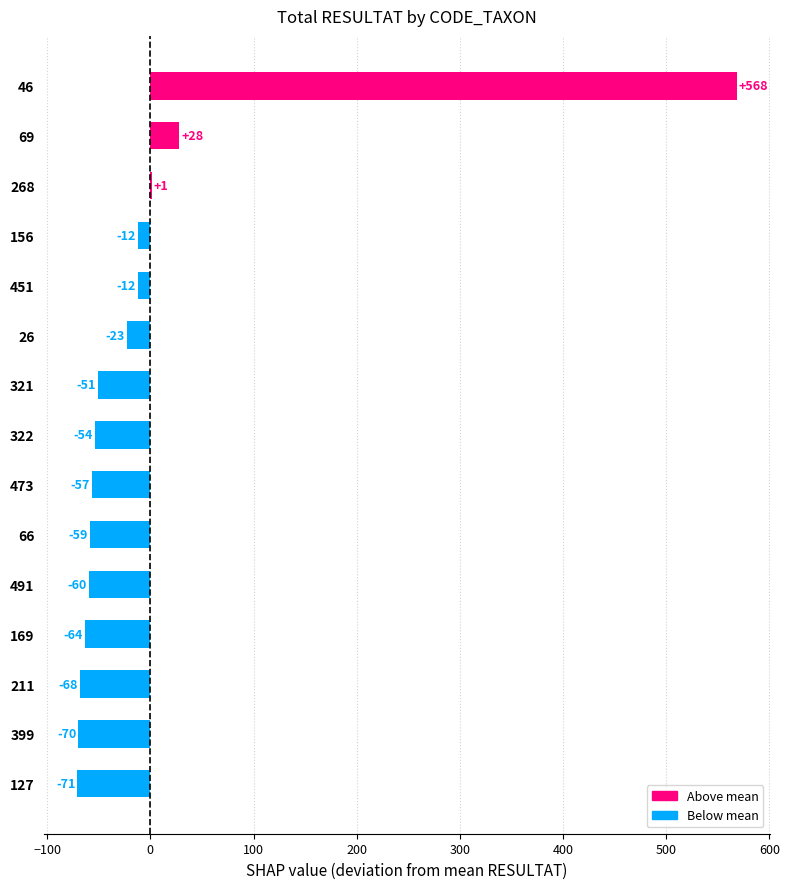

What is the maximum value shown in the chart?

568.3